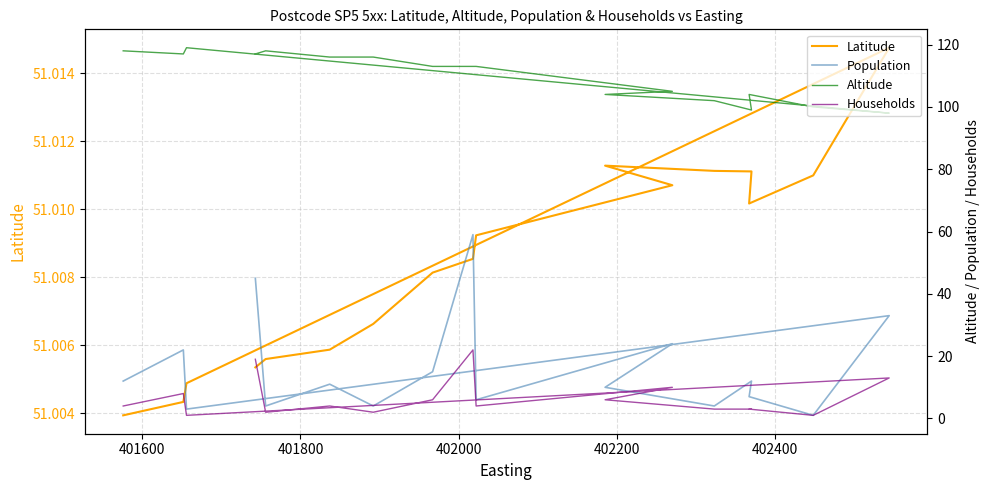

What is the sum of all Latitude values?

867.1